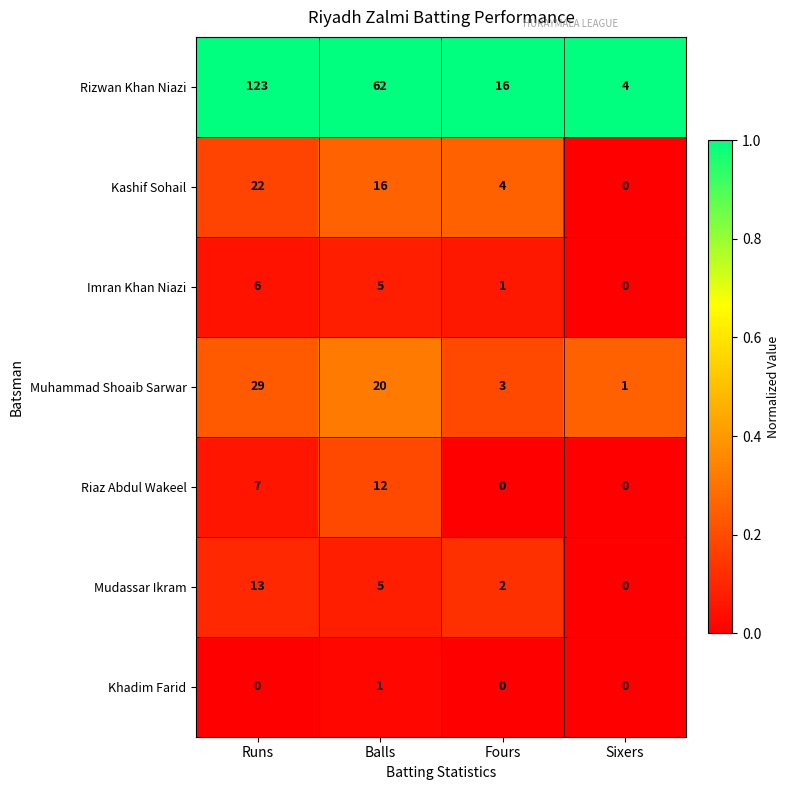

Reading left to right, list all the values displayed in this chart.

Rizwan Khan Niazi: Runs=123	Balls=62	Fours=16	Sixers=4
Kashif Sohail: Runs=22	Balls=16	Fours=4	Sixers=0
Imran Khan Niazi: Runs=6	Balls=5	Fours=1	Sixers=0
Muhammad Shoaib Sarwar: Runs=29	Balls=20	Fours=3	Sixers=1
Riaz Abdul Wakeel: Runs=7	Balls=12	Fours=0	Sixers=0
Mudassar Ikram: Runs=13	Balls=5	Fours=2	Sixers=0
Khadim Farid: Runs=0	Balls=1	Fours=0	Sixers=0